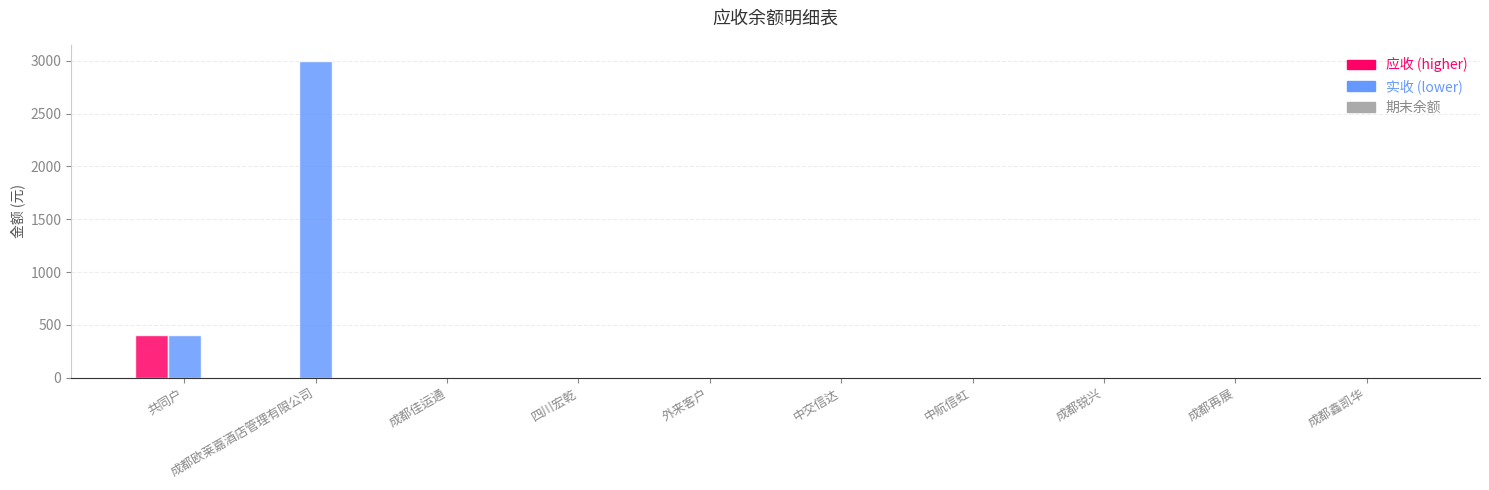

Which label corresponds to the largest value in the chart?

成都欧莱嘉酒店管理有限公司